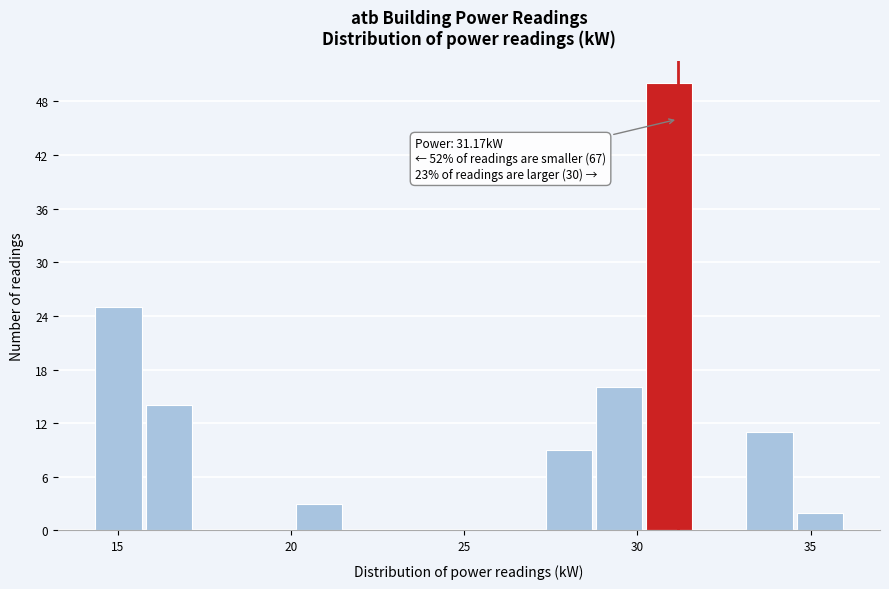

Around what value on the x-axis is the tallest bar? Give the approximate position of its centre, as read against the axis.

31.0